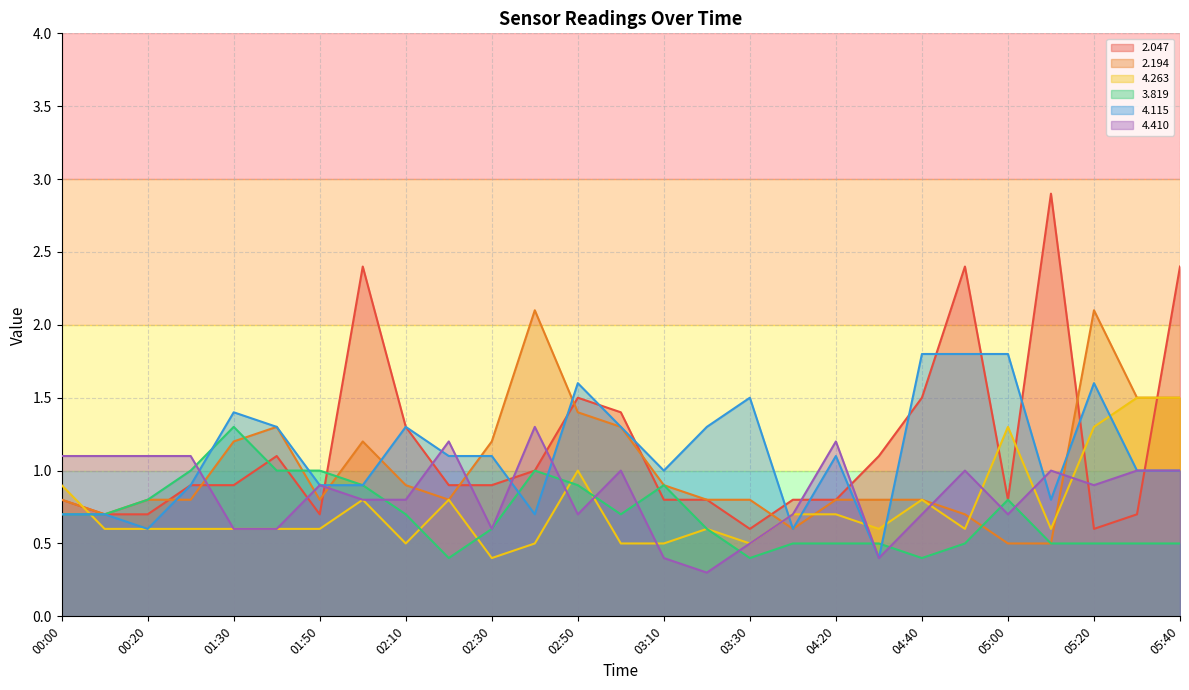

Reading left to right, list all the values displayed in this chart.

  2.047: 0.8	0.7	0.7	0.9	0.9	1.1	0.7	2.4	1.3	0.9	0.9	1.0	1.5	1.4	0.8	0.8	0.6	0.8	0.8	1.1	1.5	2.4	0.8	2.9	0.6	0.7	2.4
  2.194: 0.8	0.7	0.8	0.8	1.2	1.3	0.8	1.2	0.9	0.8	1.2	2.1	1.4	1.3	0.9	0.8	0.8	0.6	0.8	0.8	0.8	0.7	0.5	0.5	2.1	1.5	1.5
  4.263: 0.9	0.6	0.6	0.6	0.6	0.6	0.6	0.8	0.5	0.8	0.4	0.5	1.0	0.5	0.5	0.6	0.5	0.7	0.7	0.6	0.8	0.6	1.3	0.6	1.3	1.5	1.5
  3.819: 0.7	0.7	0.8	1.0	1.3	1.0	1.0	0.9	0.7	0.4	0.6	1.0	0.9	0.7	0.9	0.6	0.4	0.5	0.5	0.5	0.4	0.5	0.8	0.5	0.5	0.5	0.5
  4.115: 0.7	0.7	0.6	0.9	1.4	1.3	0.9	0.9	1.3	1.1	1.1	0.7	1.6	1.3	1.0	1.3	1.5	0.6	1.1	0.4	1.8	1.8	1.8	0.8	1.6	1.0	1.0
  4.410: 1.1	1.1	1.1	1.1	0.6	0.6	0.9	0.8	0.8	1.2	0.6	1.3	0.7	1.0	0.4	0.3	0.5	0.7	1.2	0.4	0.7	1.0	0.7	1.0	0.9	1.0	1.0